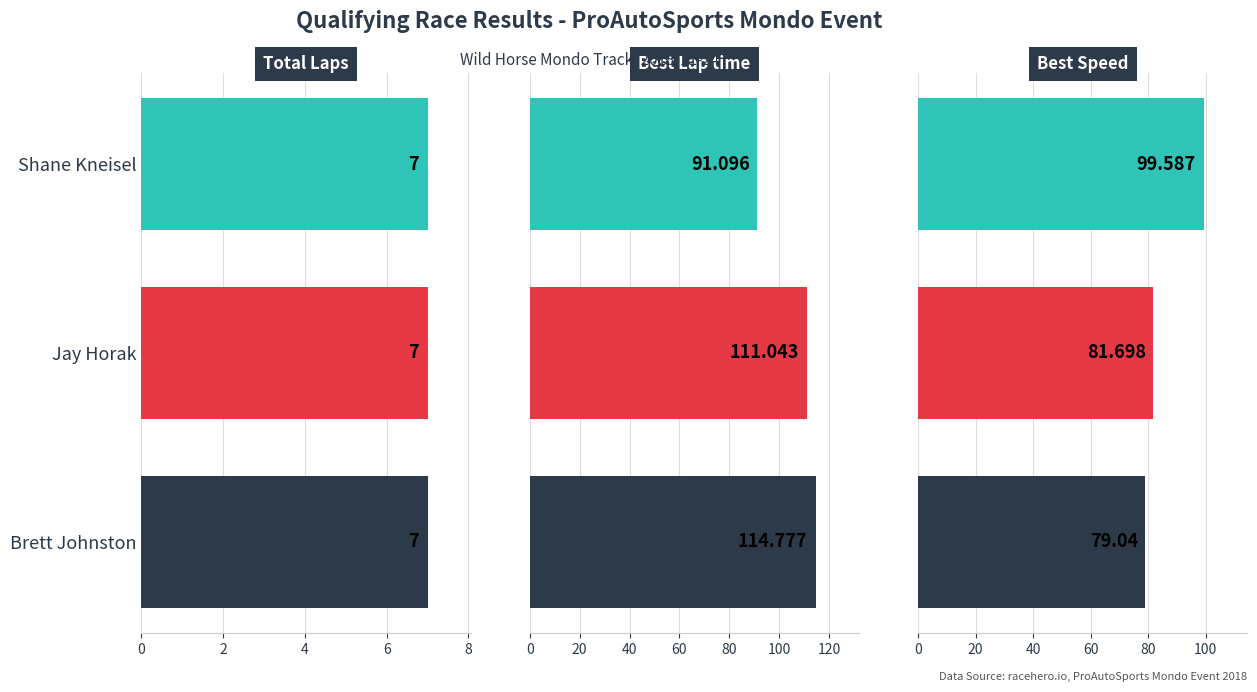

What are all the series names shown in the legend?

Total Laps, Best Lap time, Best Speed